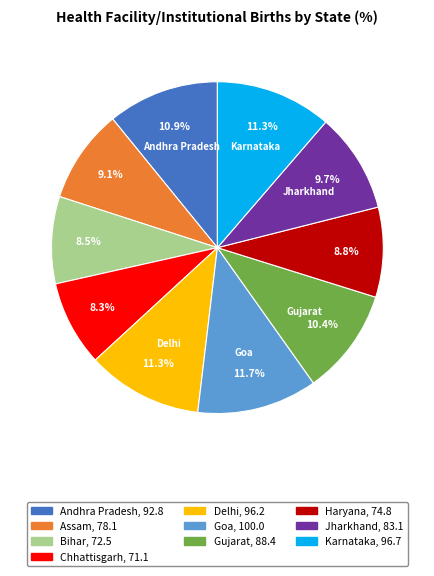

Approximately how many times larger is the value at Goa compared to Jharkhand?

1.2